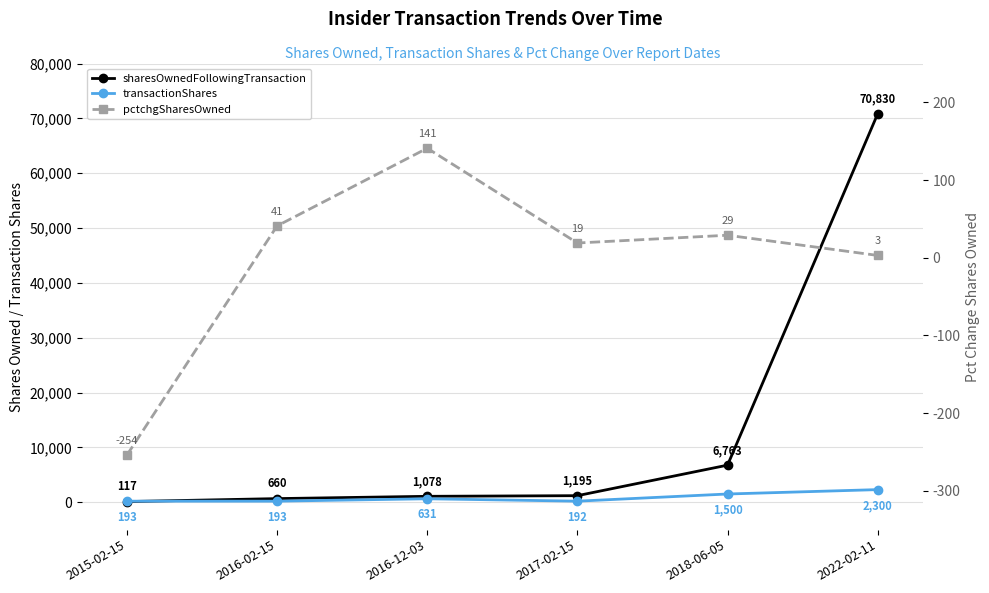

At 2015-02-15, list the series in order from smallest to largest.

pctchgSharesOwned, sharesOwnedFollowingTransaction, transactionShares